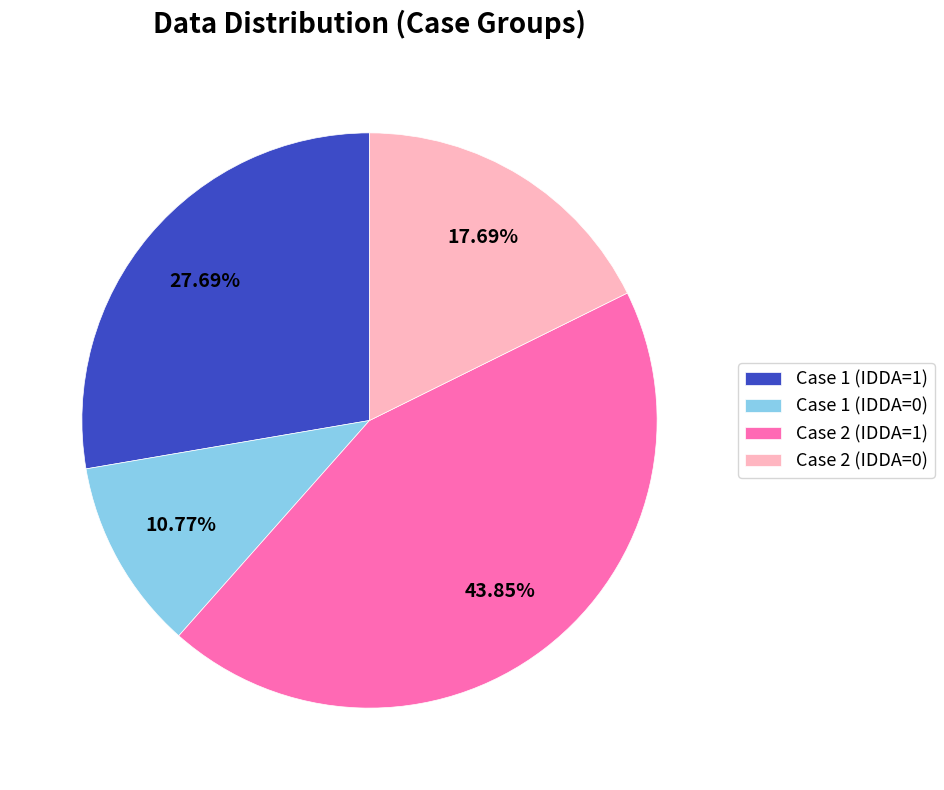

Does any single category account for the majority?

No